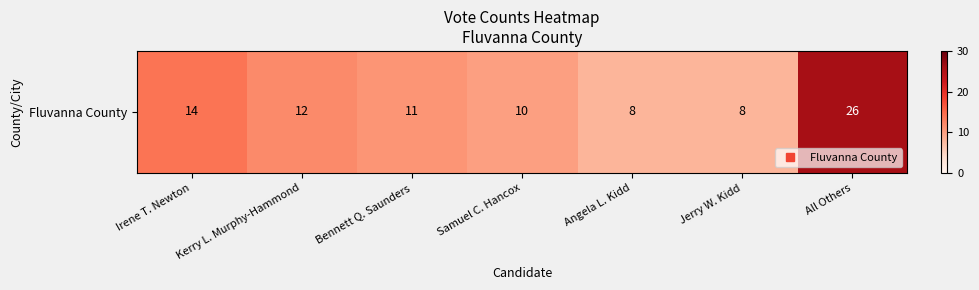

Which label corresponds to the smallest value in the chart?

Angela L. Kidd